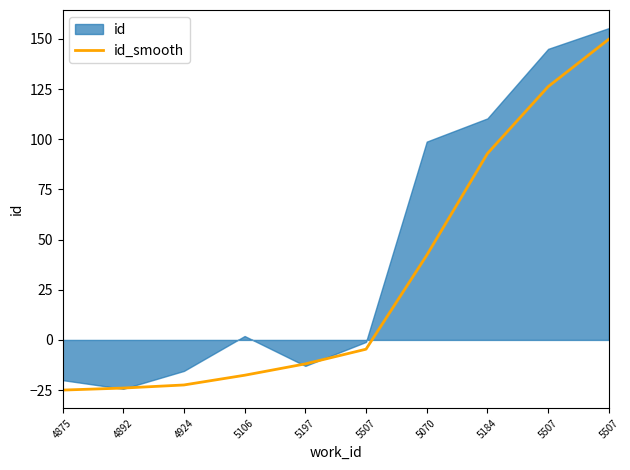

What is the minimum value shown in the chart?

-25.0